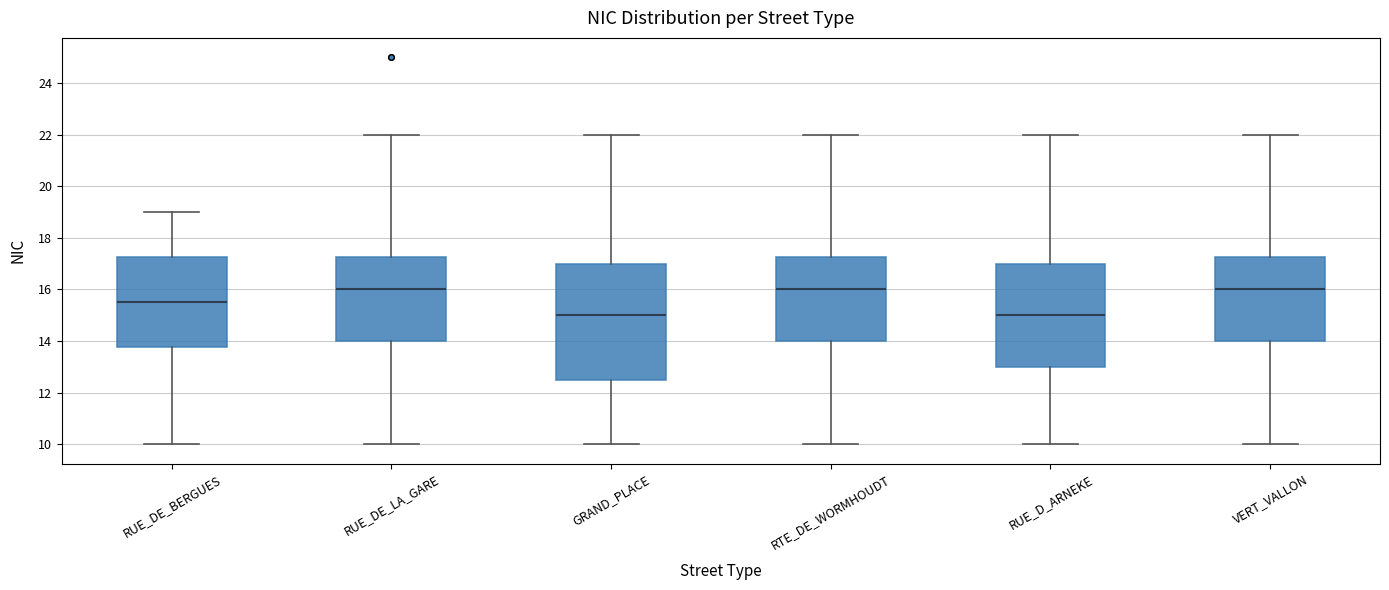

Comparing the boxes themselves (not the whiskers), which one is the tallest?

GRAND_PLACE